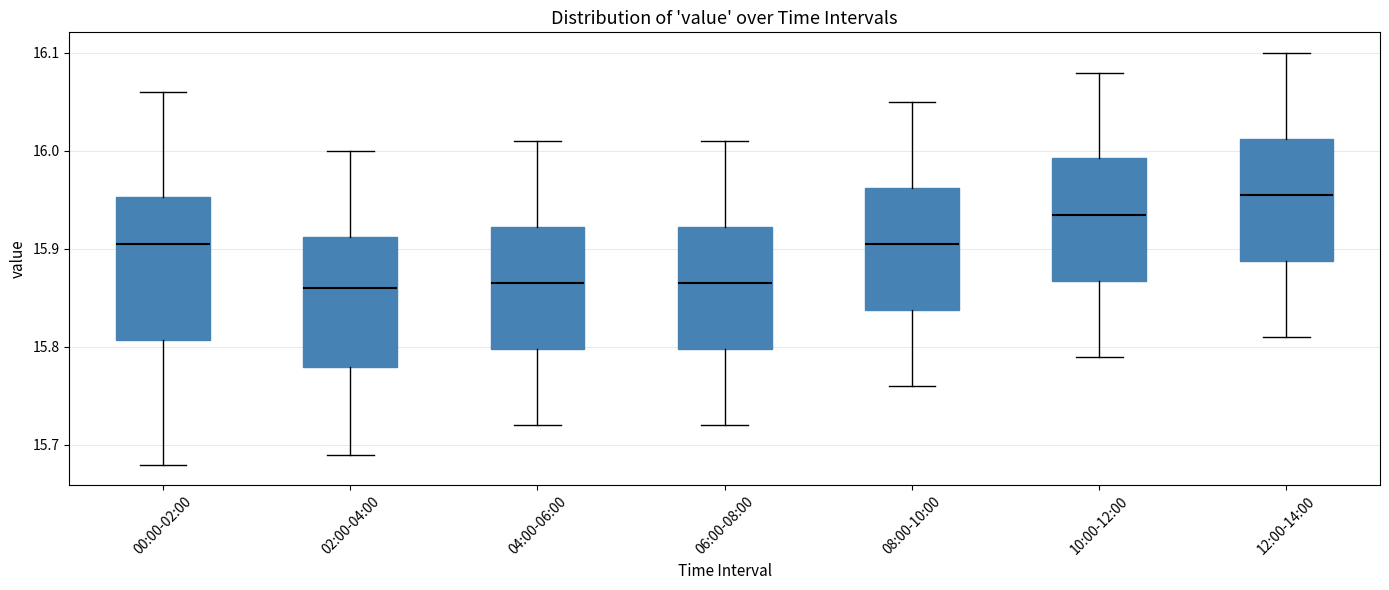

Reading left to right, read every box against the y-axis: the position of its median line, the range the box covers, and the ends of its whiskers. The values are not printed on the chart, so give them approximately, as read against the axis.

00:00-02:00: median 15.91, box 15.81 to 15.95, whiskers 15.68 to 16.06
02:00-04:00: median 15.86, box 15.78 to 15.91, whiskers 15.69 to 16.00
04:00-06:00: median 15.87, box 15.80 to 15.92, whiskers 15.72 to 16.01
06:00-08:00: median 15.87, box 15.80 to 15.92, whiskers 15.72 to 16.01
08:00-10:00: median 15.91, box 15.84 to 15.96, whiskers 15.76 to 16.05
10:00-12:00: median 15.94, box 15.87 to 15.99, whiskers 15.79 to 16.08
12:00-14:00: median 15.96, box 15.89 to 16.01, whiskers 15.81 to 16.10